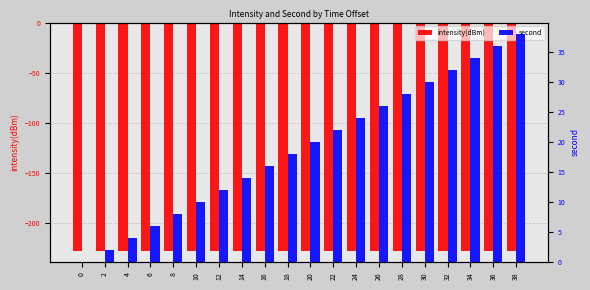

True or false: second has a value of 64.7 at 36.

False